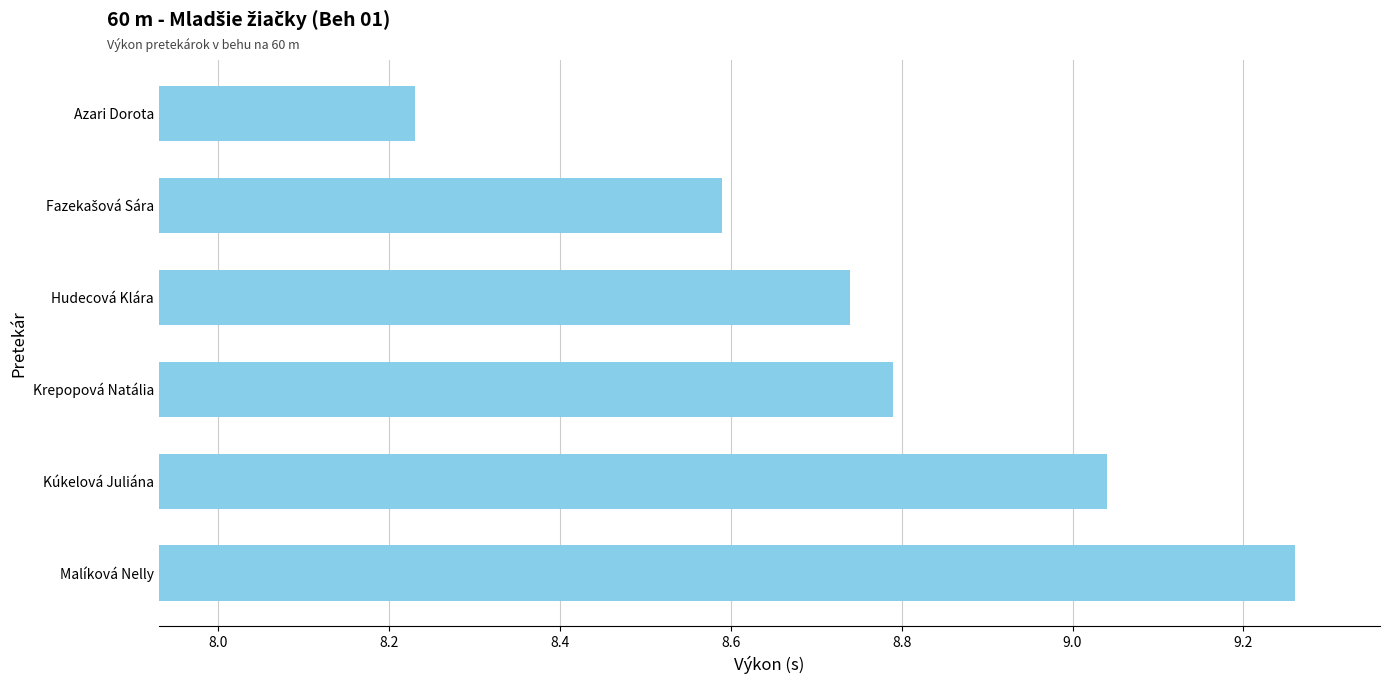

At which category does the chart reach its minimum across all series?

Azari Dorota